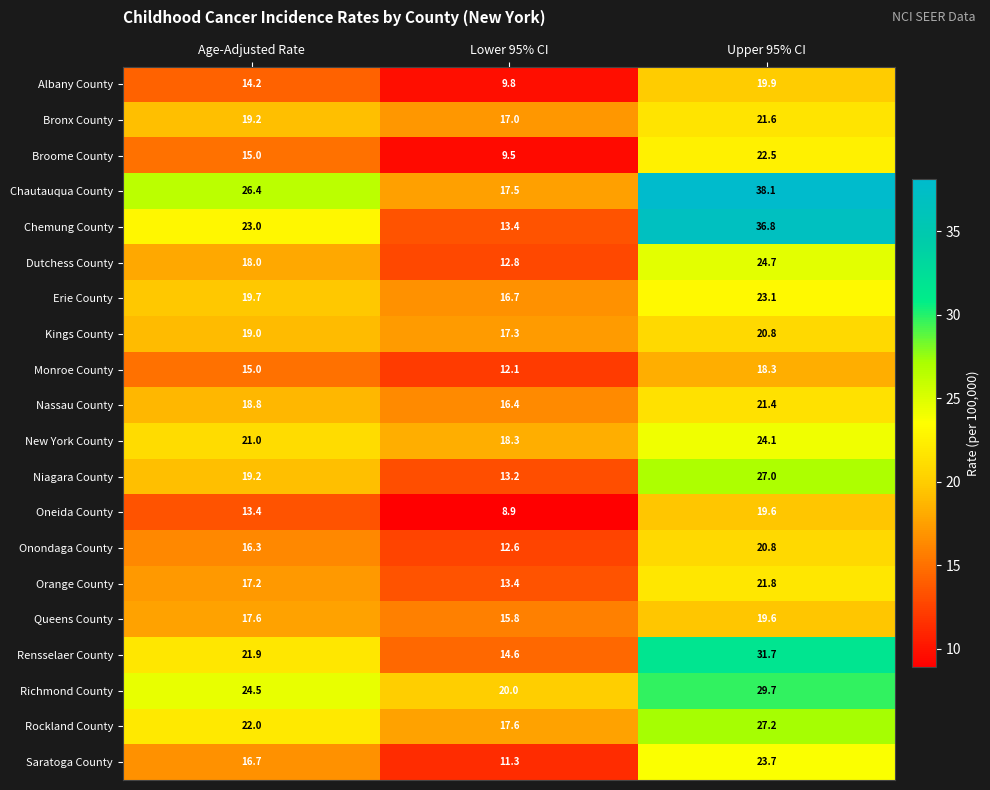

What is the maximum value shown in the chart?

38.1